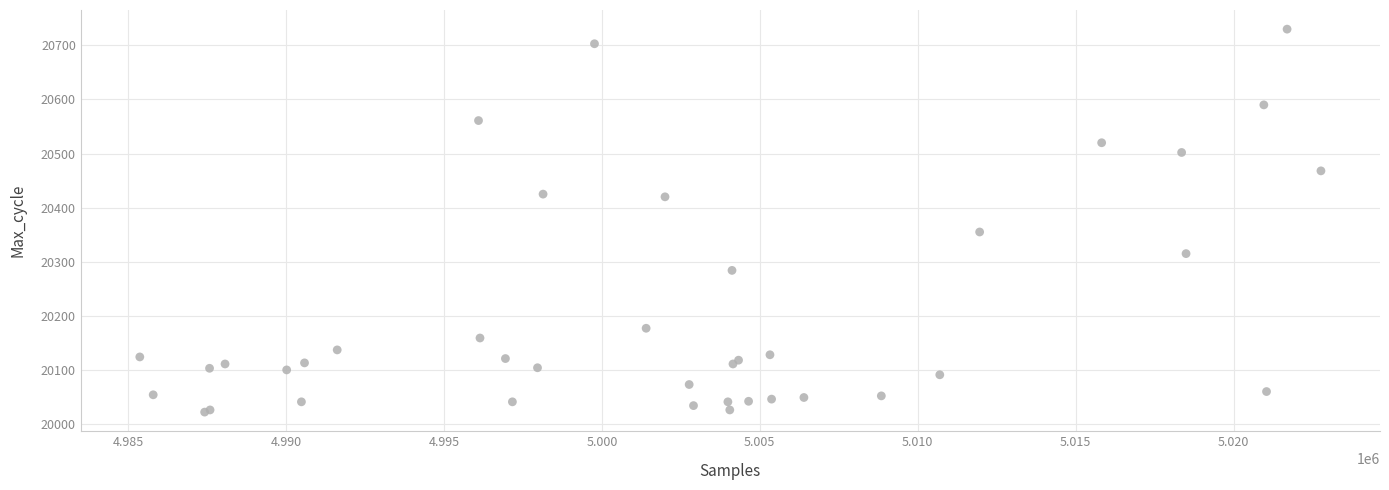

What Y value in the scatter plot is closest to 20376?

20355